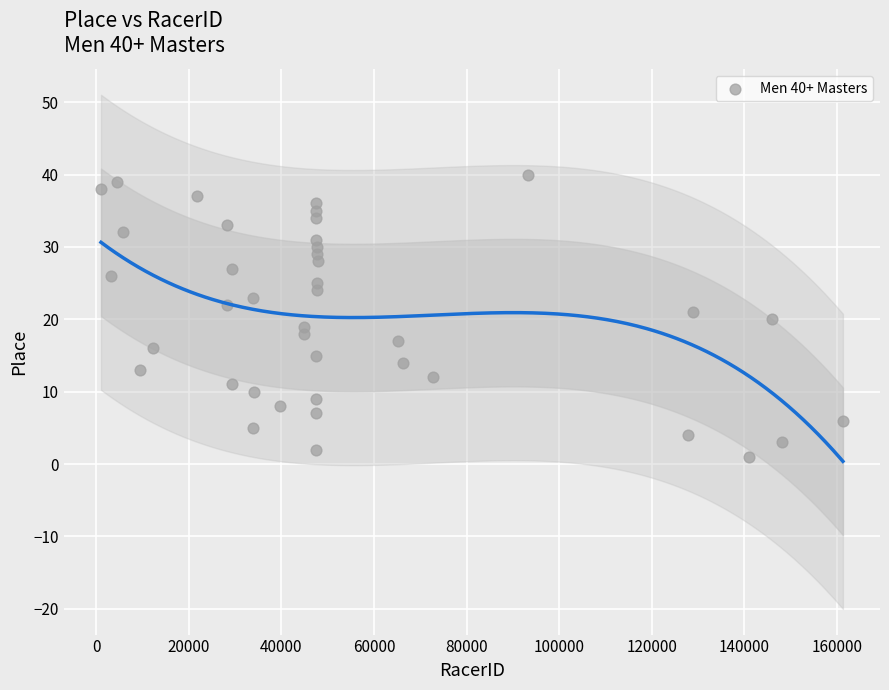

What is the range of X values (max minus min)?

160243